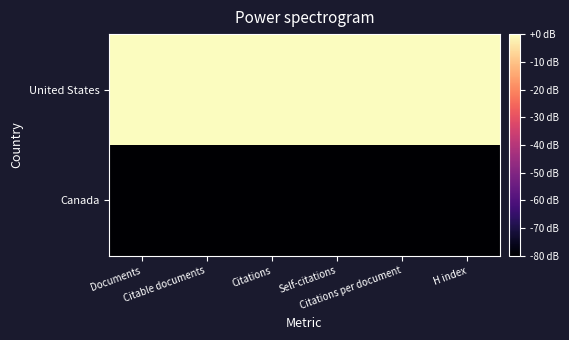

Which has a higher value, H index or Citable documents?

H index